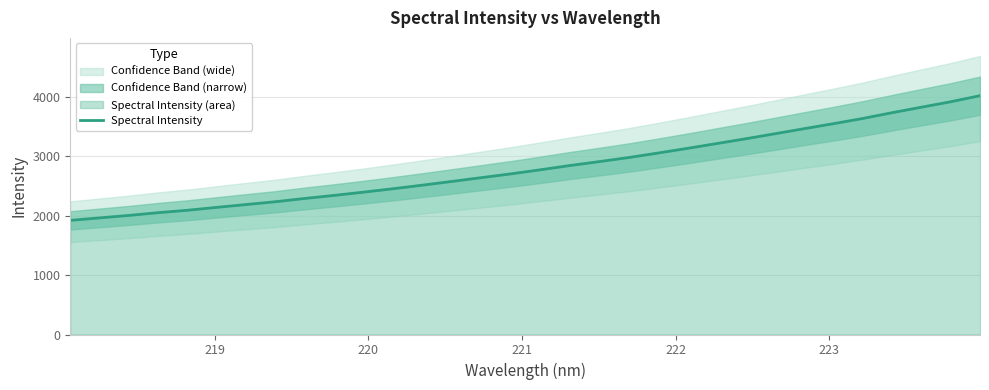

What is the maximum value for Spectral Intensity?

4016.2